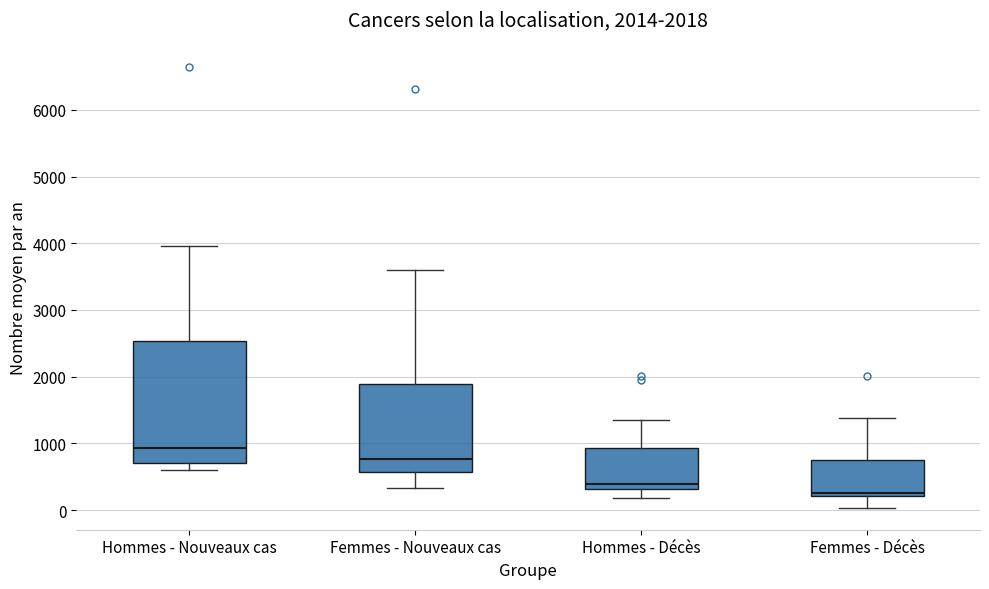

Which box has the lowest median line?

Femmes - Décès